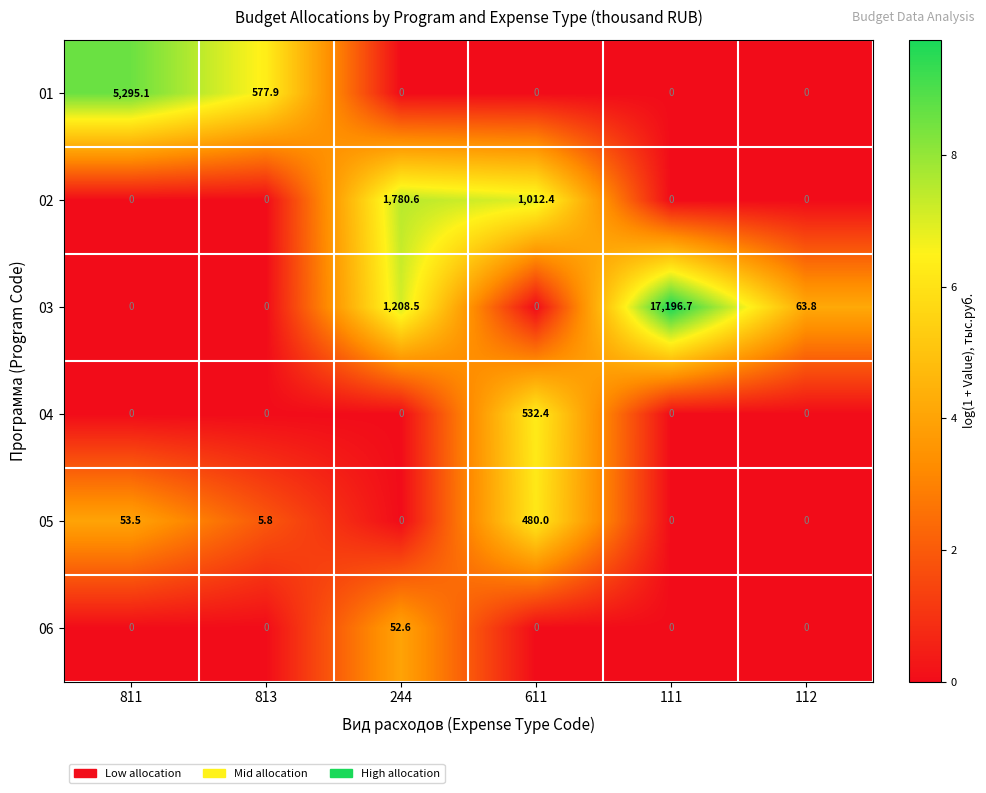

Rank the series by their maximum value, from lowest to highest.

06, 05, 04, 02, 01, 03